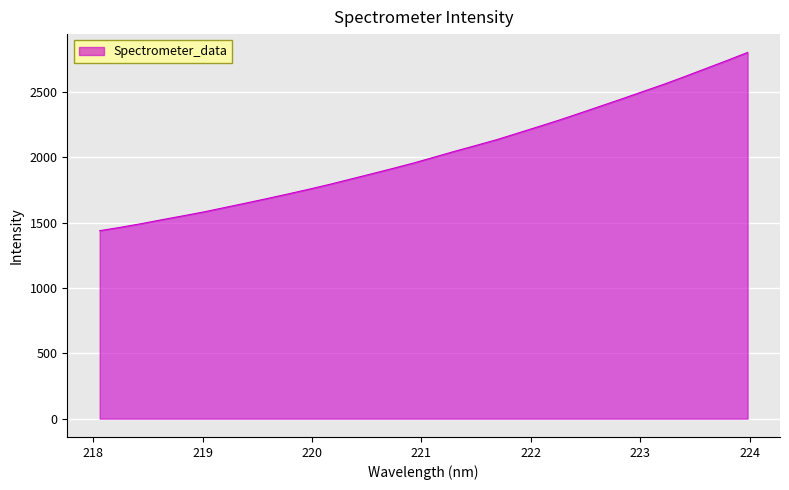

How many series are shown in this chart?

1